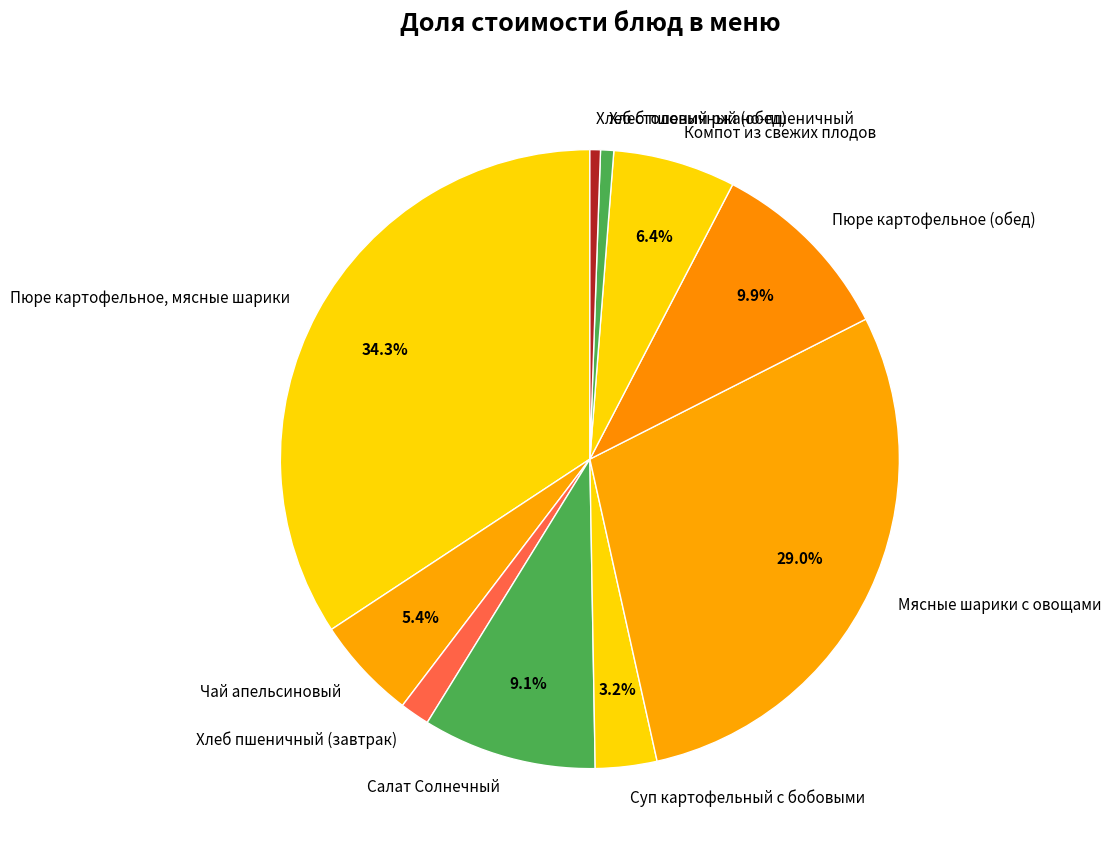

Which has a higher value, Хлеб пшеничный (завтрак) or Мясные шарики с овощами?

Мясные шарики с овощами